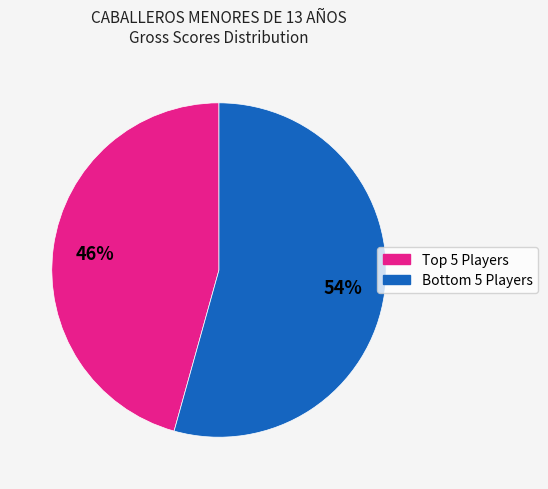

To the nearest percent, what is the average slice percentage?

50%